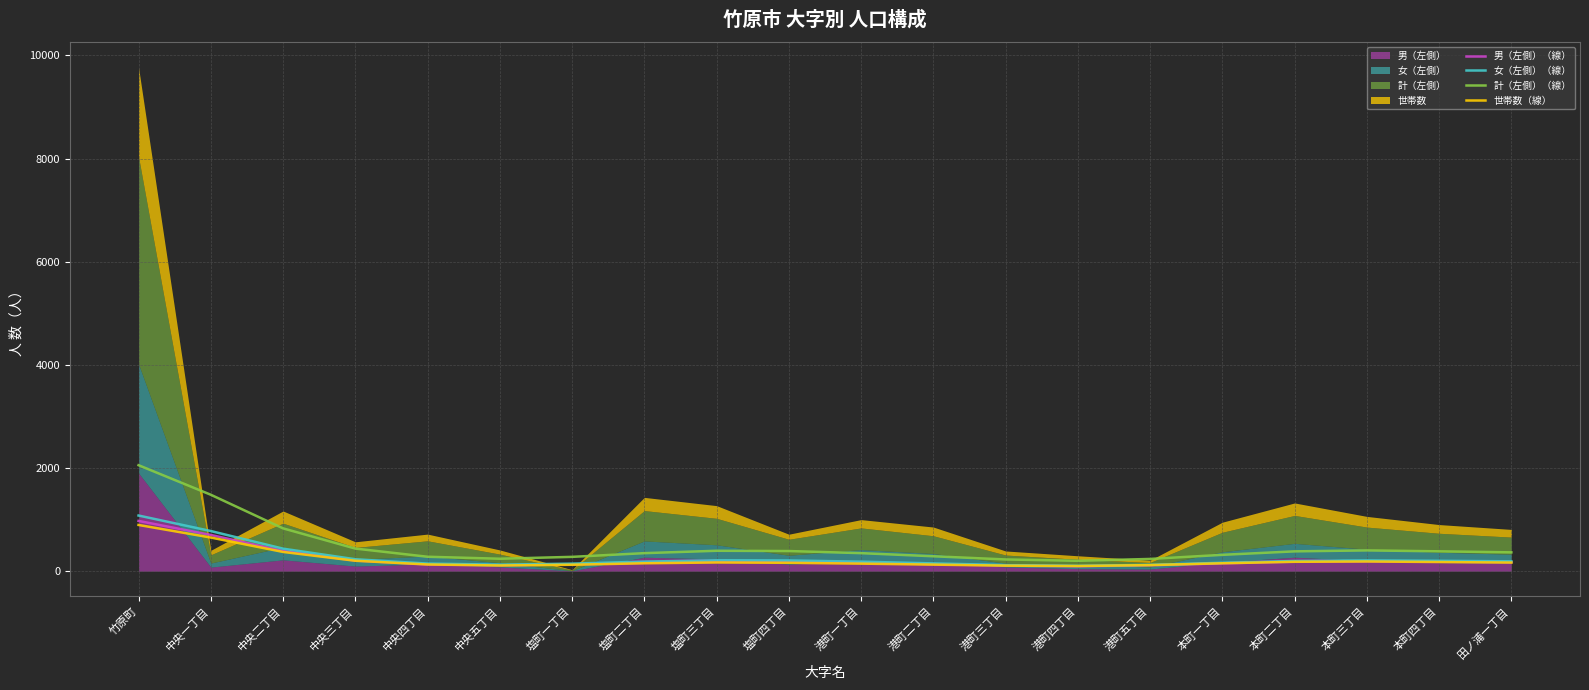

What is the minimum value for 男（左側）（線）?

97.2